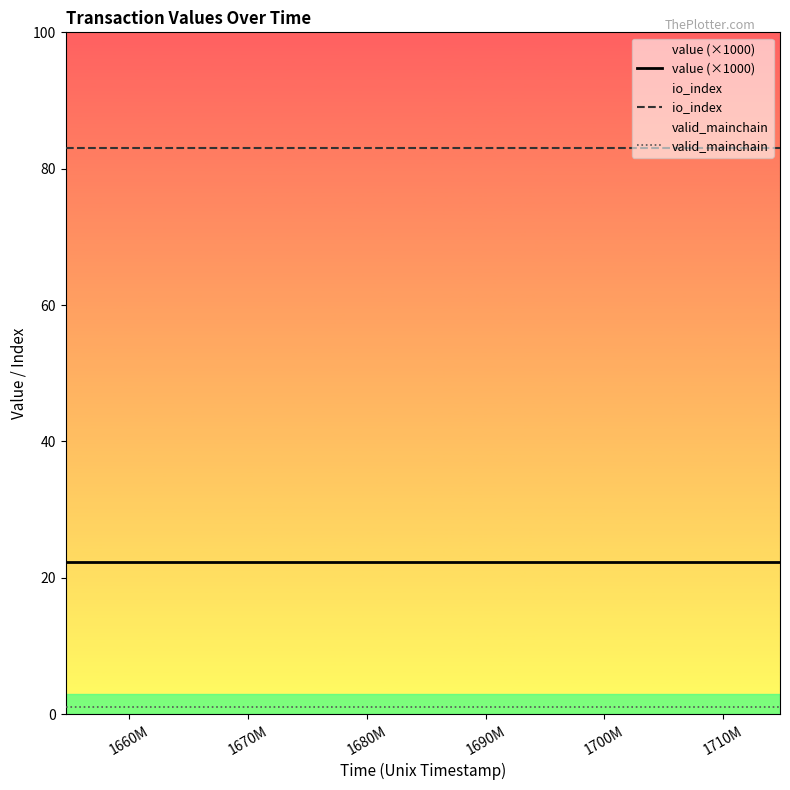

List the series in order of their peak value, lowest first.

valid_mainchain, value (×1000), io_index